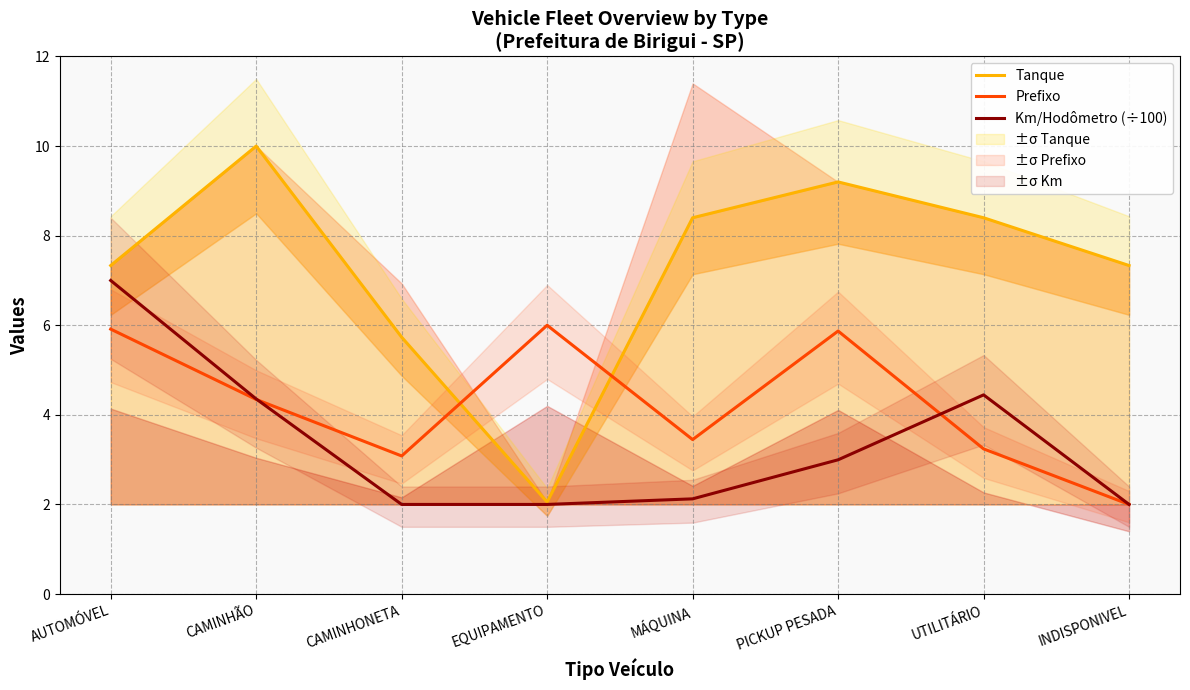

At which label is Tanque closest to 6?

CAMINHONETA